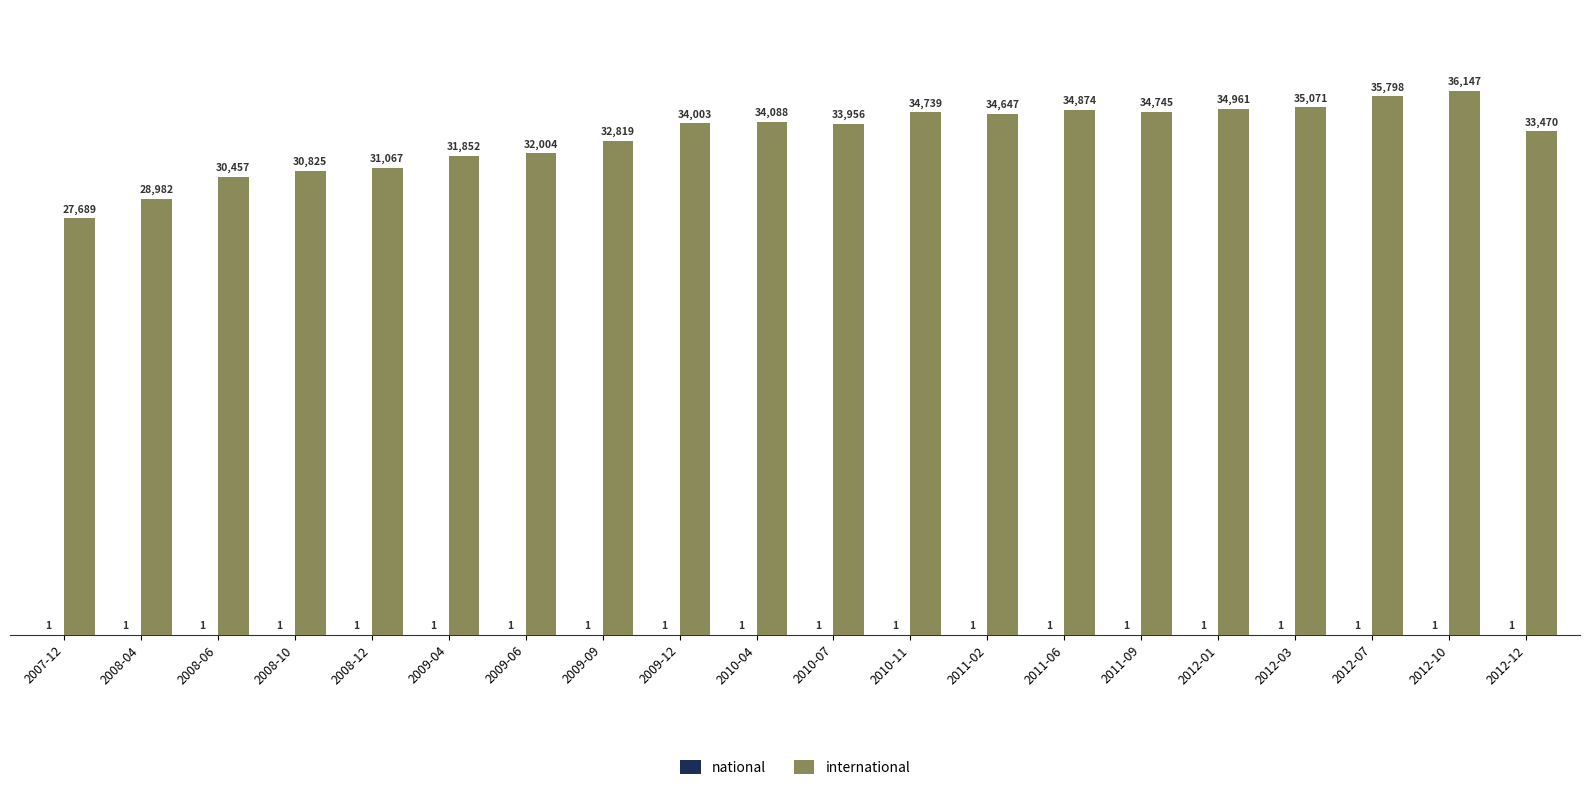

At which category is the sum across all series the highest?

2012-10